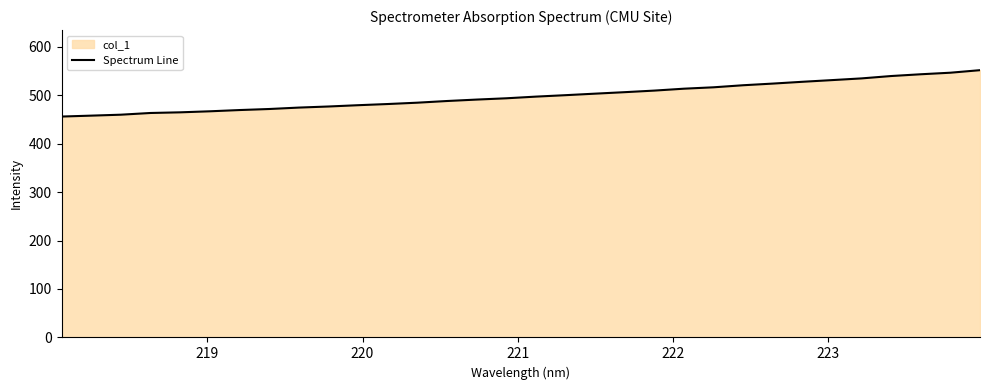

What is the minimum value shown in the chart?

455.7